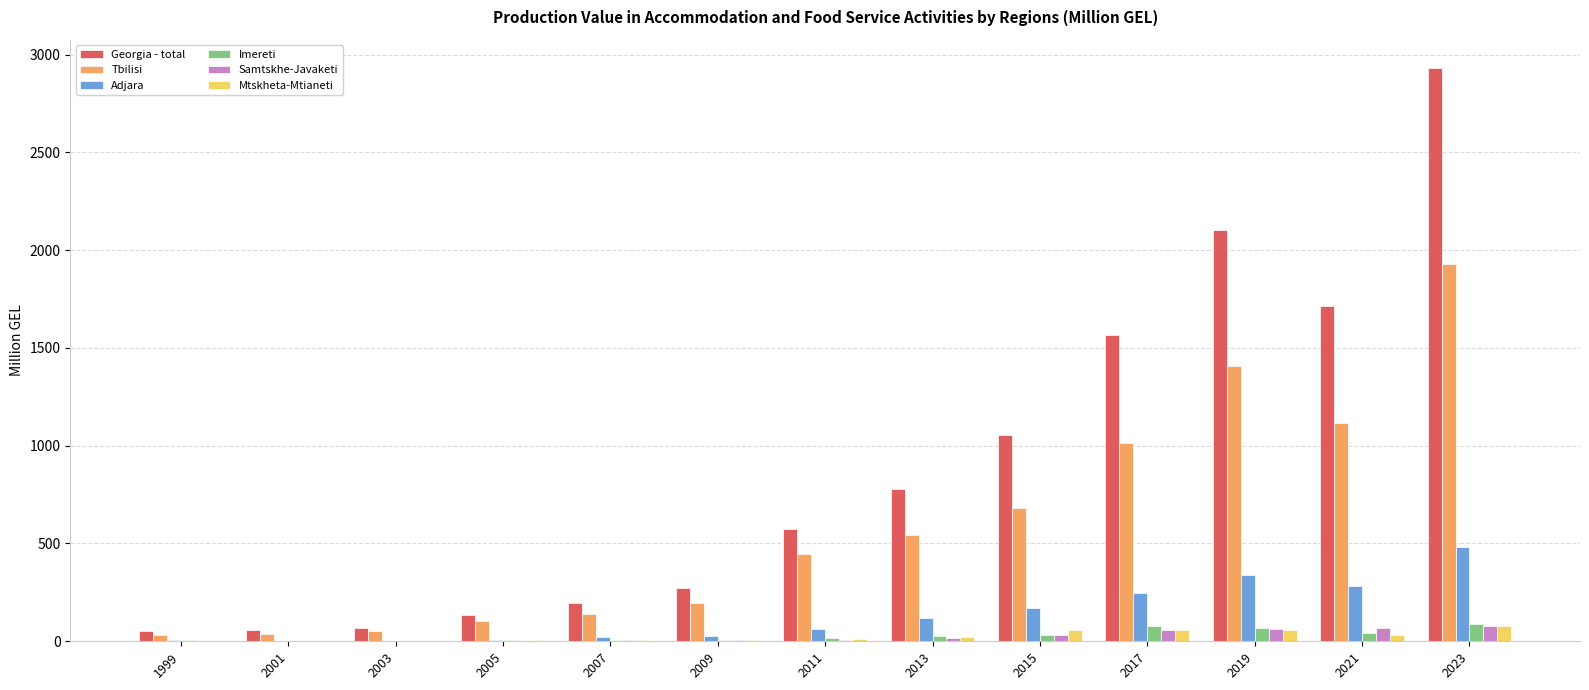

Are the bars horizontal?

No